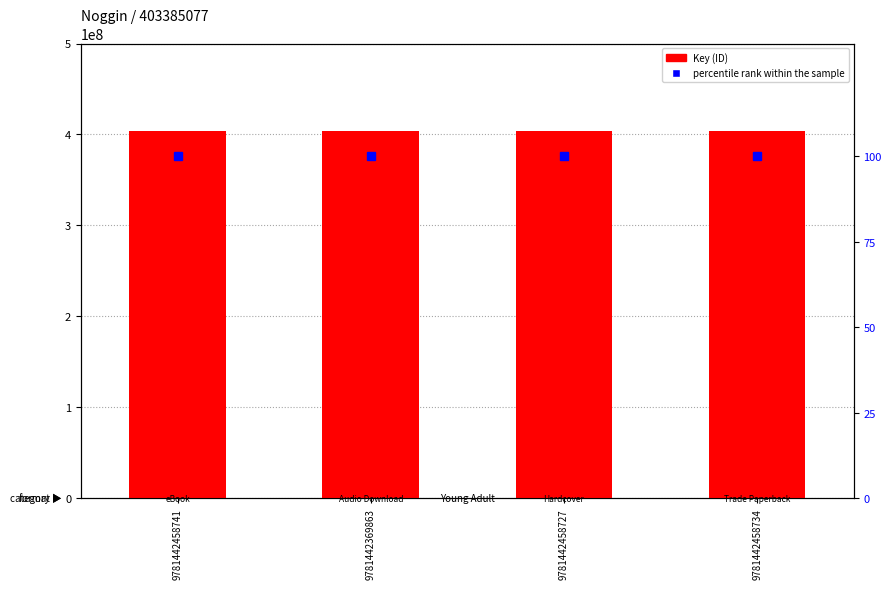

What is the value of the percentile rank within the sample bar at the 2nd from the left?

100